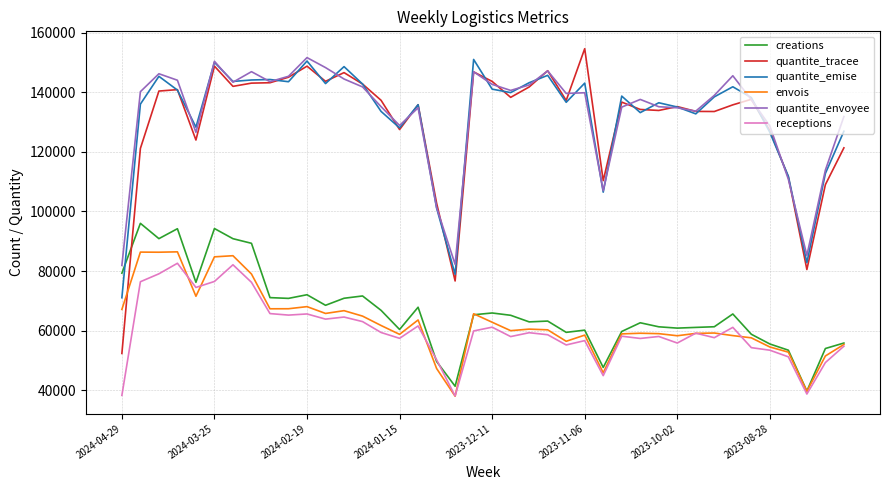

True or false: envois and quantite_envoyee intersect in this chart.

False